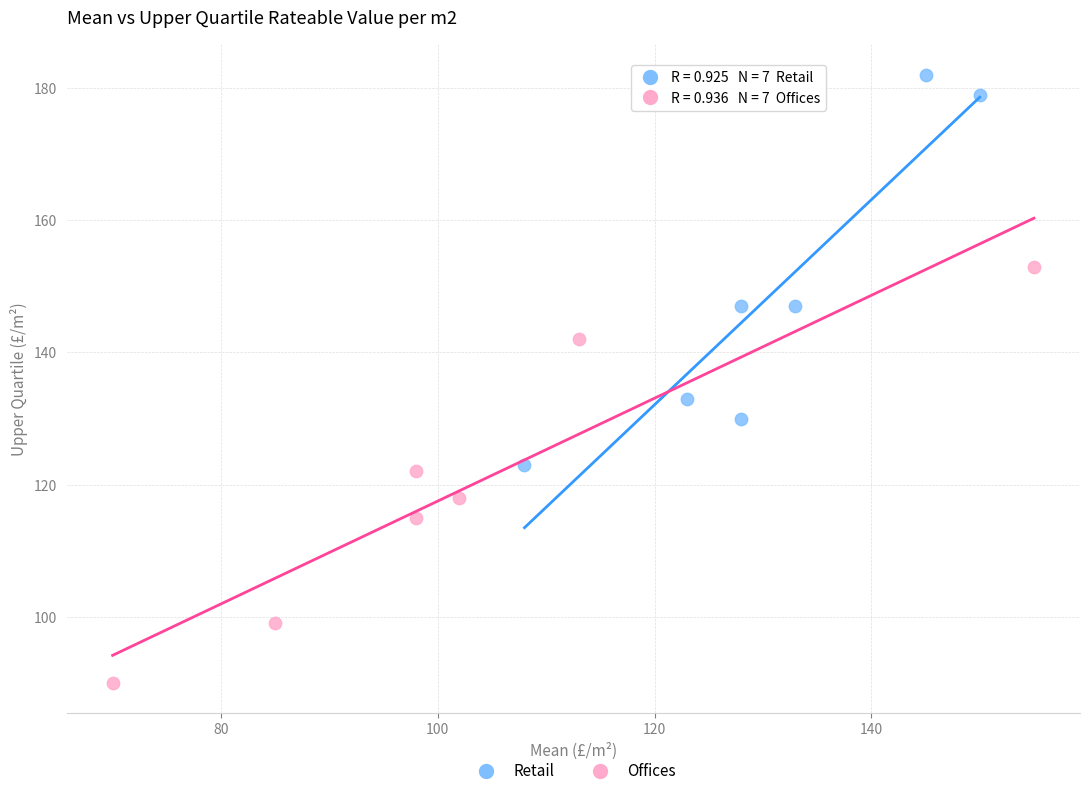

What are all the series names shown in the legend?

Retail, Offices